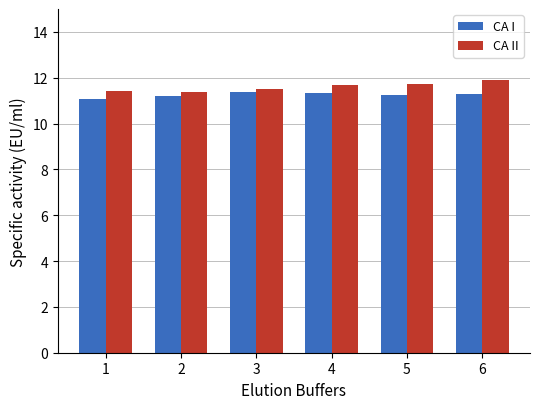

What is the sum of the CA I values at 3 and 5?

22.6